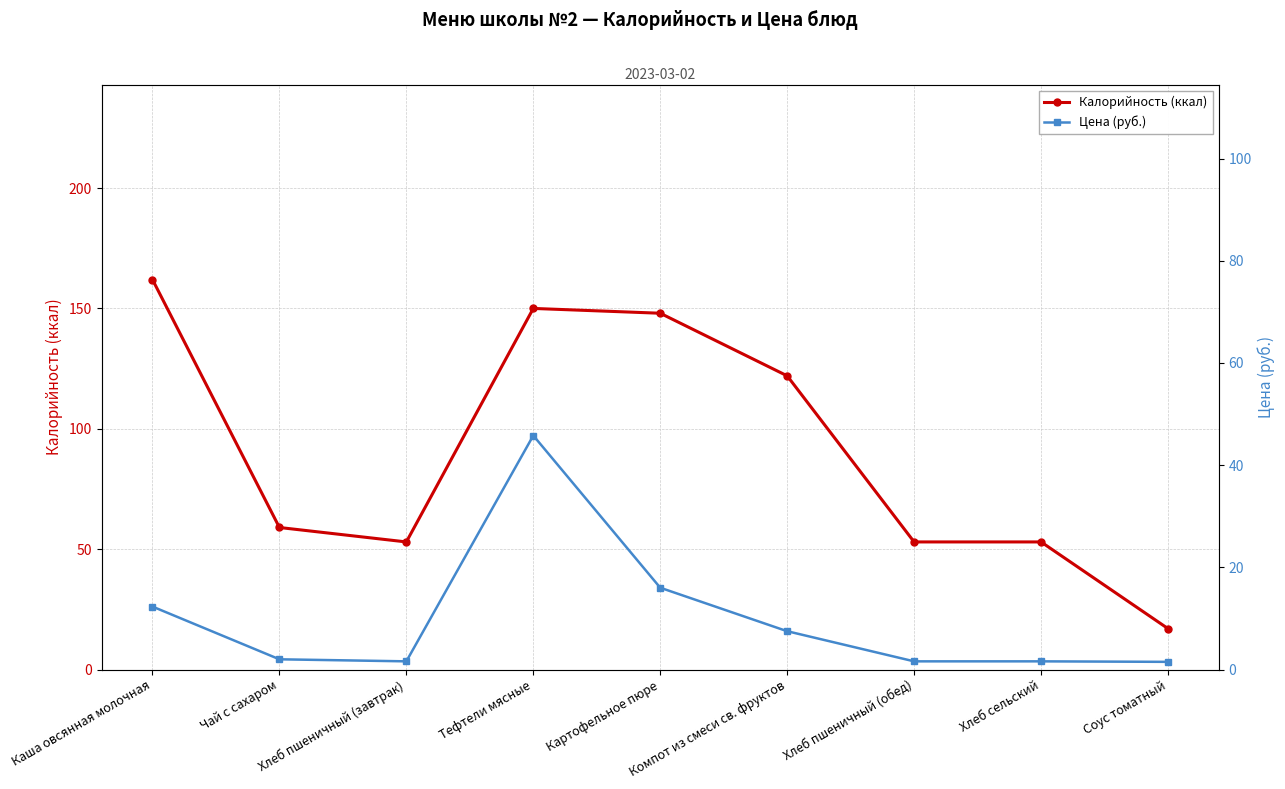

Which has a higher value, Хлеб пшеничный (завтрак) or Картофельное пюре?

Картофельное пюре